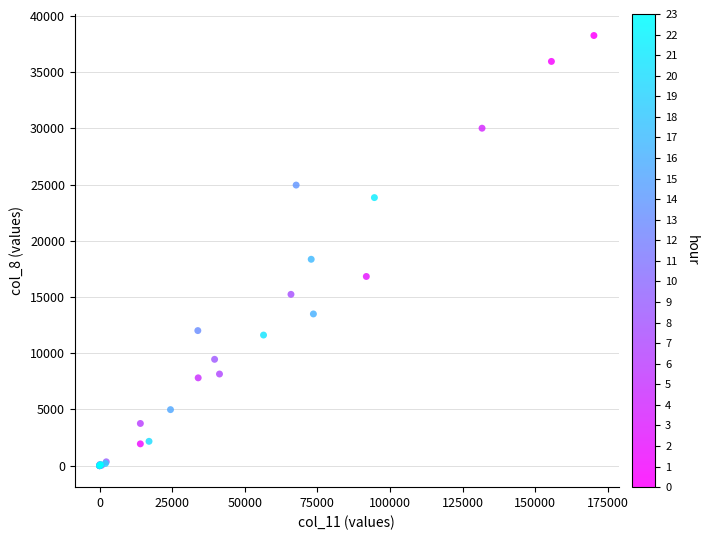

What Y value in the scatter plot is closest to 19130?

18357